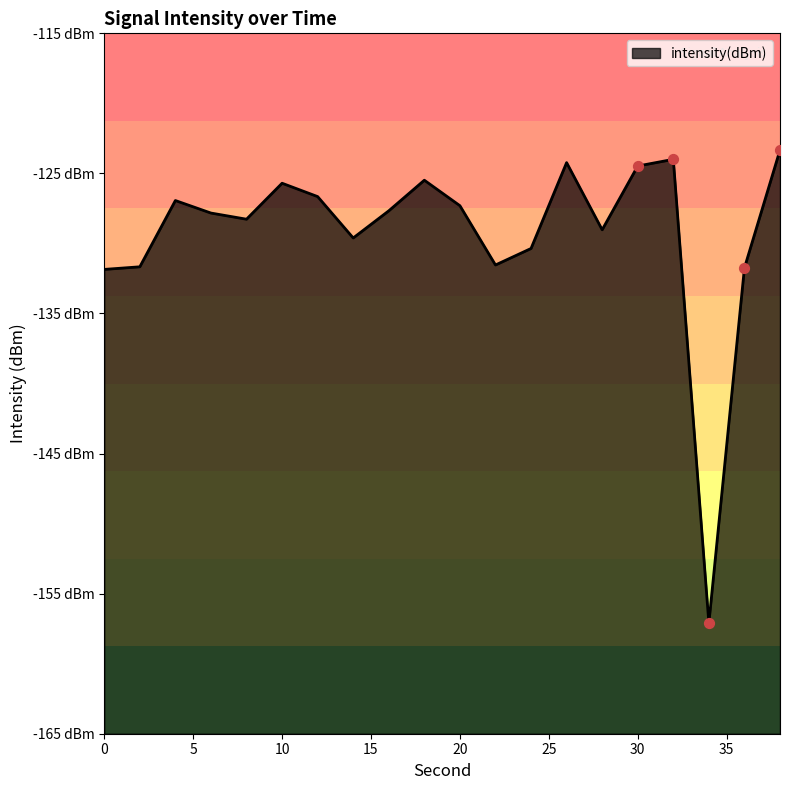

What is the change in value from 16 to 26?

+3.4